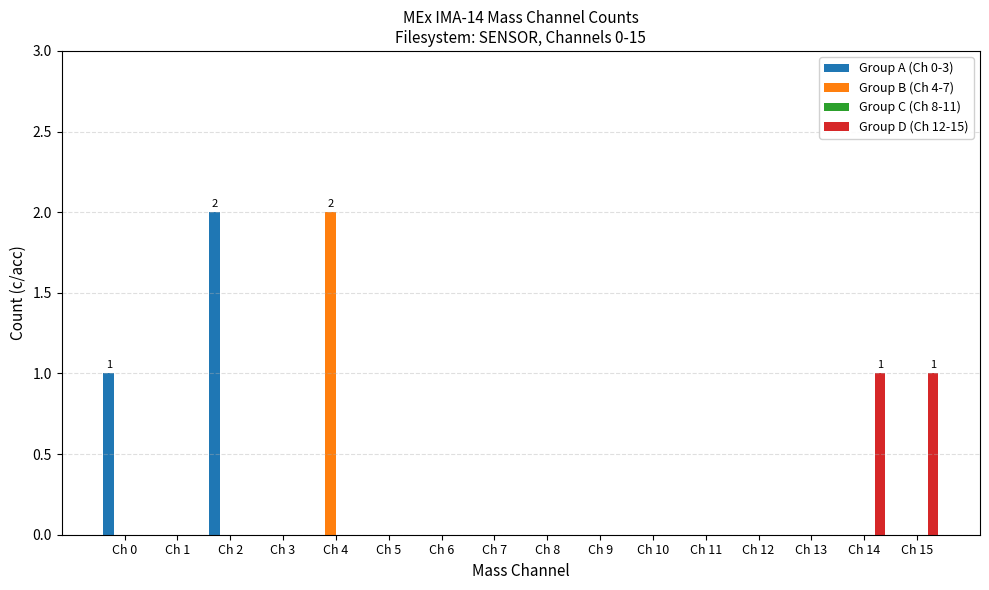

True or false: Group D (Ch 12-15) has a value of 0 at Ch 3.

True